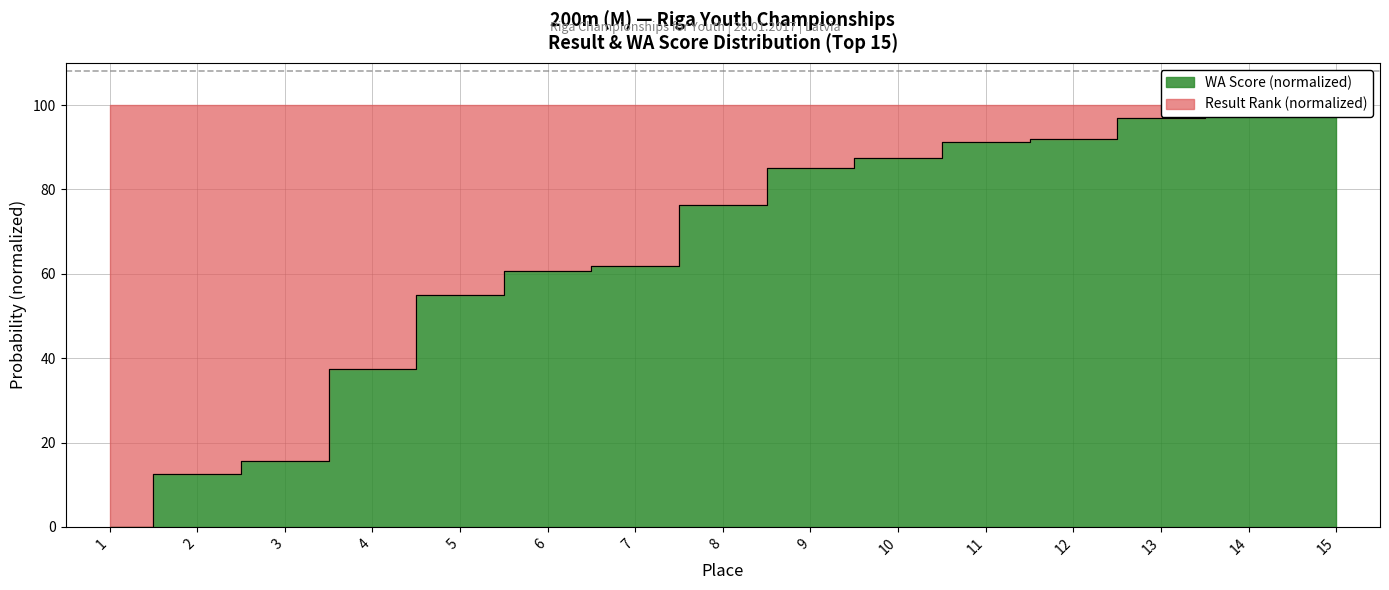

What is the change in value from 6 to 7?

+1.2